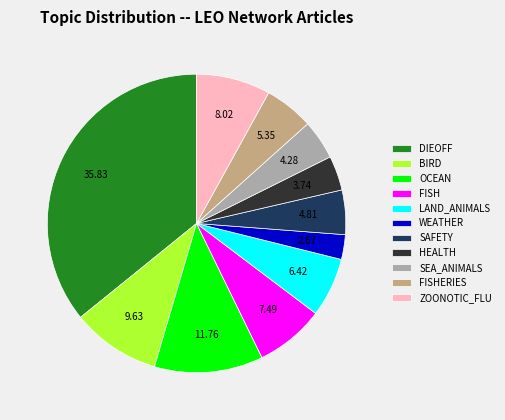

Is there a majority slice in this chart?

No